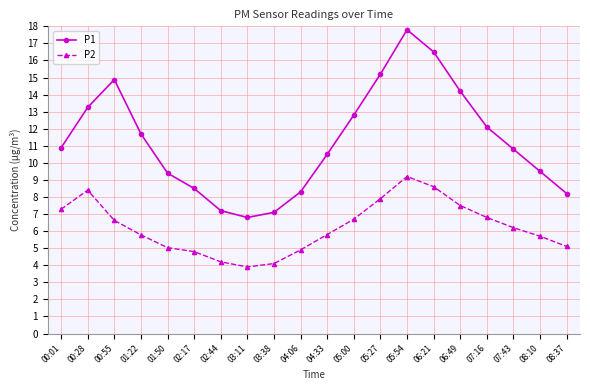

At which category does P1 reach its first local valley?

03:11